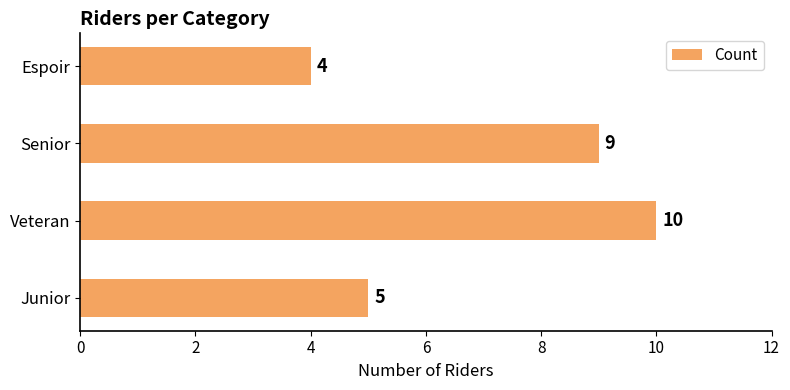

What value does the data have at Senior?

9